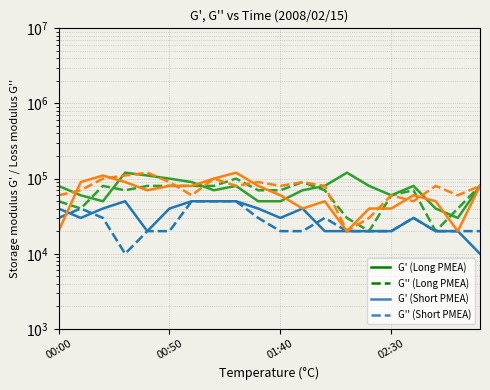

Reading left to right, extract all data points from this chart.

Long PMEA G': 80000.0	60000.0	50000.0	120000.0	110000.0	100000.0	90000.0	70000.0	80000.0	50000.0	50000.0	70000.0	80000.0	120000.0	80000.0	60000.0	80000.0	40000.0	30000.0	80000.0
Long PMEA G'': 50000.0	40000.0	80000.0	70000.0	80000.0	80000.0	80000.0	80000.0	100000.0	70000.0	70000.0	90000.0	70000.0	30000.0	20000.0	60000.0	70000.0	20000.0	40000.0	80000.0
Short PMEA G': 40000.0	30000.0	40000.0	50000.0	20000.0	40000.0	50000.0	50000.0	50000.0	40000.0	30000.0	40000.0	20000.0	20000.0	20000.0	20000.0	30000.0	20000.0	20000.0	10000.0
Short PMEA G'': 30000.0	40000.0	30000.0	10000.0	20000.0	20000.0	50000.0	50000.0	50000.0	30000.0	20000.0	20000.0	30000.0	20000.0	20000.0	20000.0	30000.0	20000.0	20000.0	20000.0
Mid PMEA G': 20000.0	90000.0	110000.0	90000.0	70000.0	80000.0	80000.0	100000.0	120000.0	80000.0	60000.0	40000.0	50000.0	20000.0	40000.0	40000.0	60000.0	50000.0	20000.0	80000.0
Mid PMEA G'': 60000.0	70000.0	100000.0	110000.0	120000.0	90000.0	60000.0	100000.0	80000.0	90000.0	80000.0	90000.0	80000.0	20000.0	30000.0	60000.0	50000.0	80000.0	60000.0	80000.0